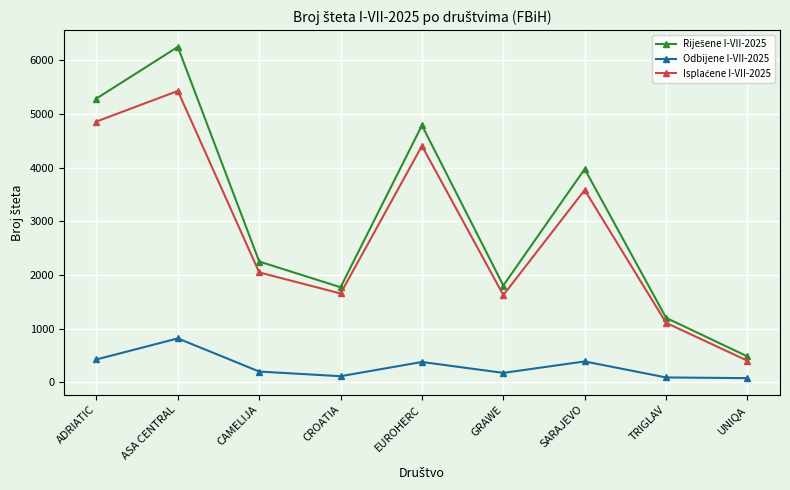

What is the maximum value shown in the chart?

6246